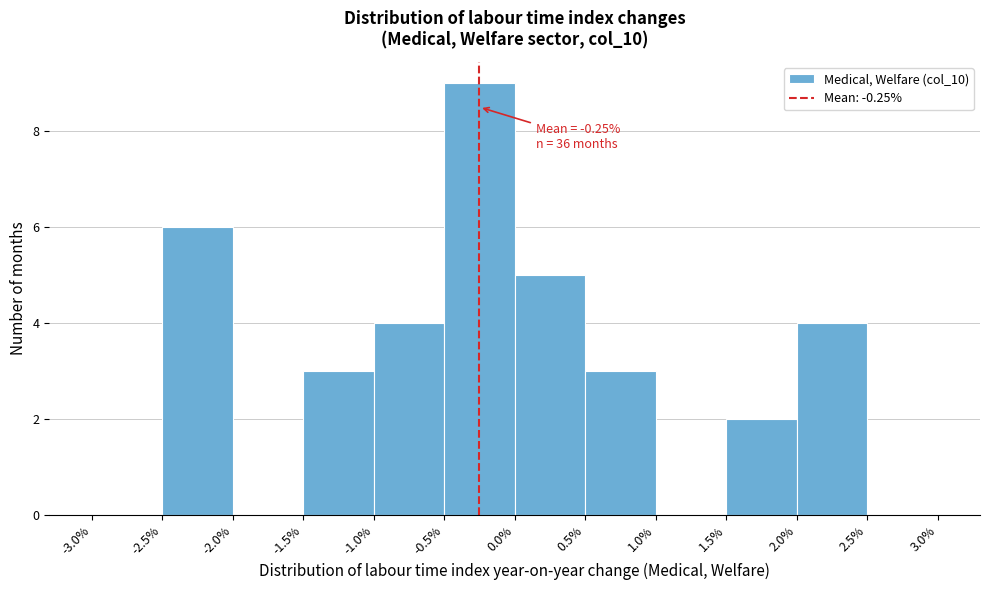

Over which range of the x-axis is the bar tallest?

-0.5% to 0.0%